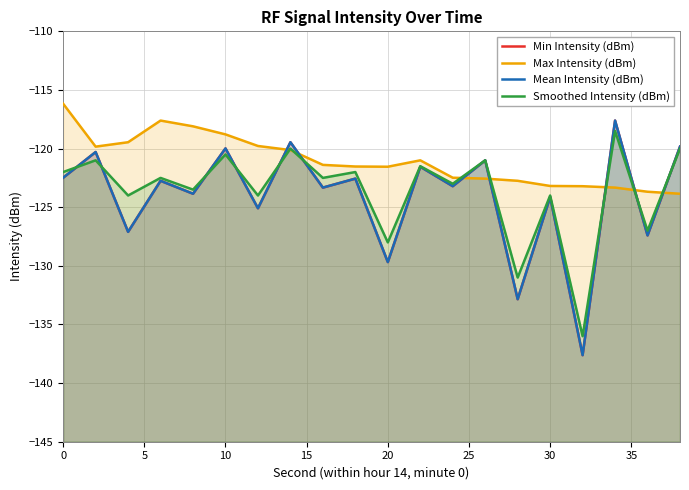

The Min Intensity (dBm) series shows -27.8 at 10. True or false?

False